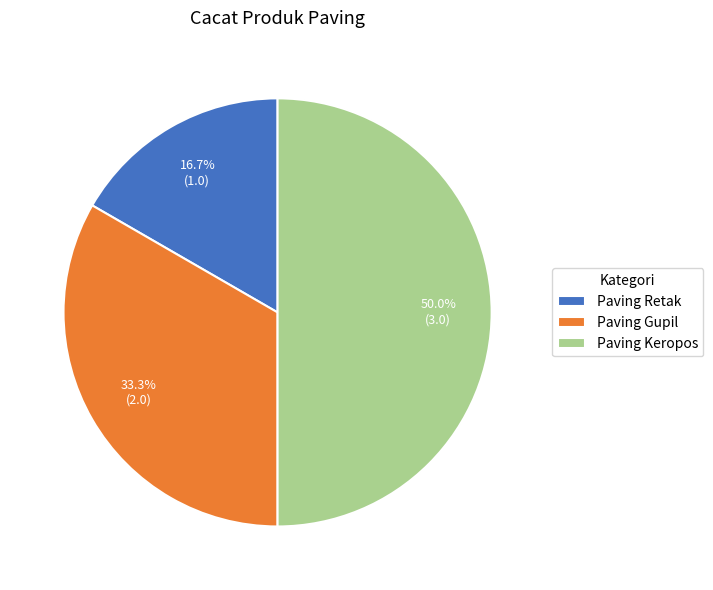

Does Paving Retak account for over 50% of the chart?

No